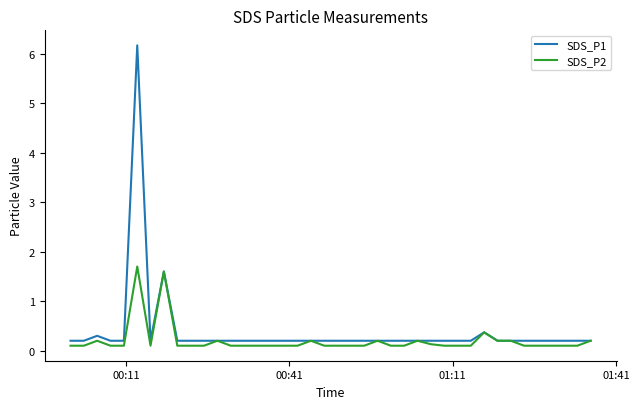

In SDS_P1, how many points are lower than both neighbors (excluding endpoints)?

1